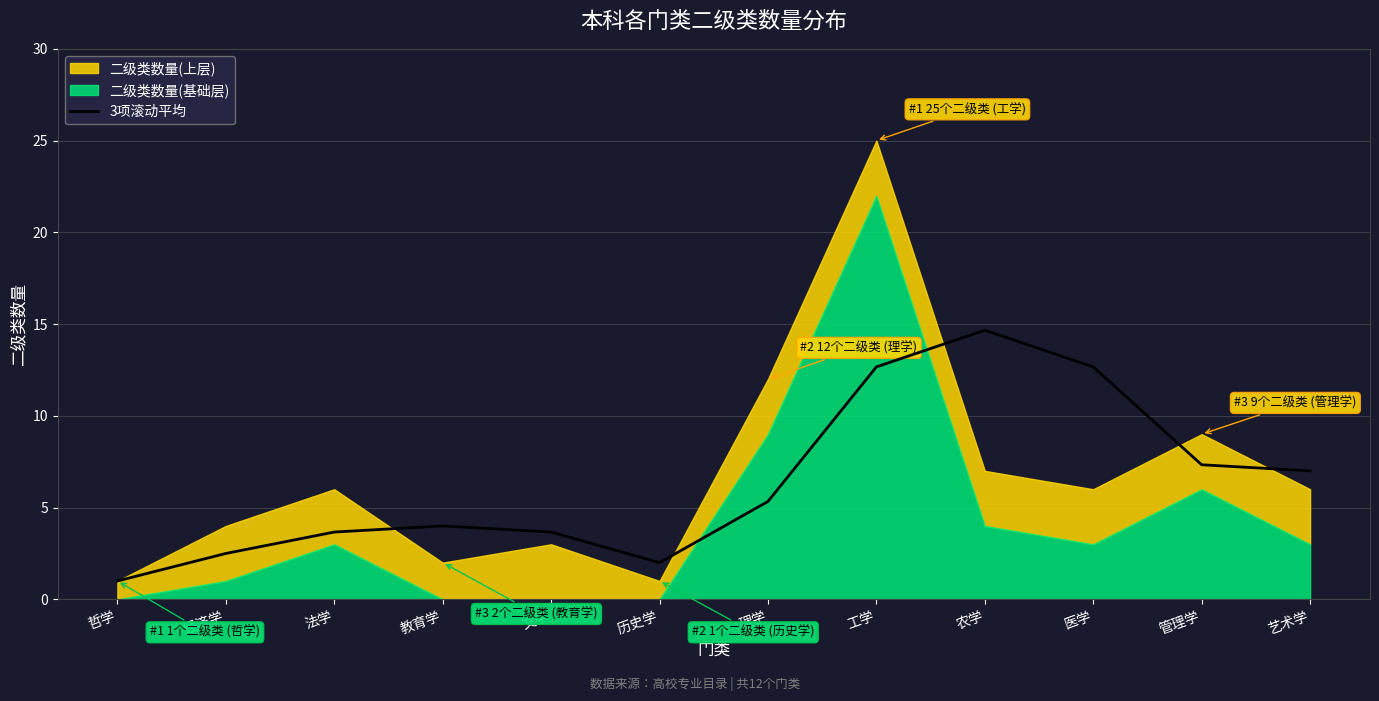

At which category does the chart reach its minimum across all series?

哲学